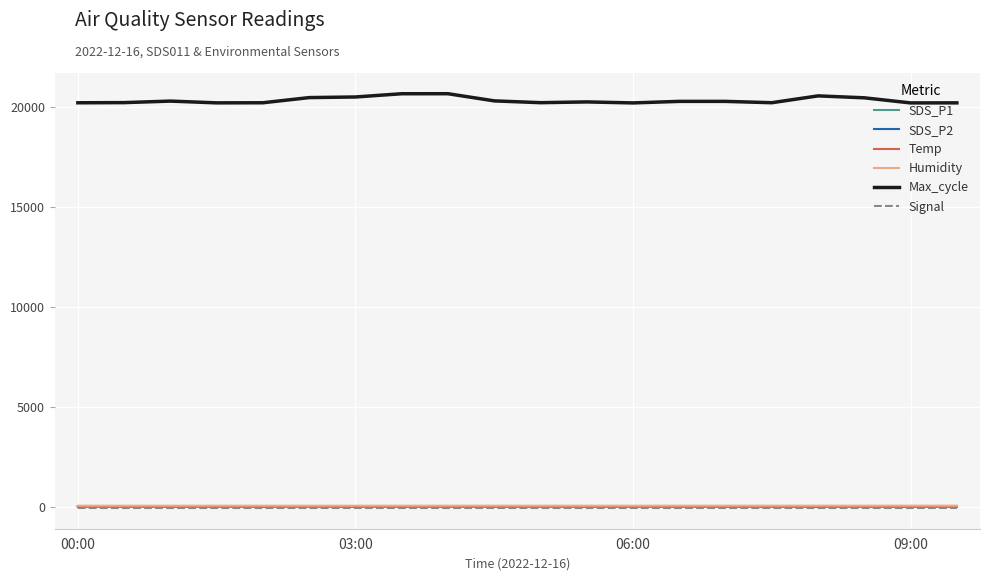

Which series has the largest total across all categories?

Max_cycle